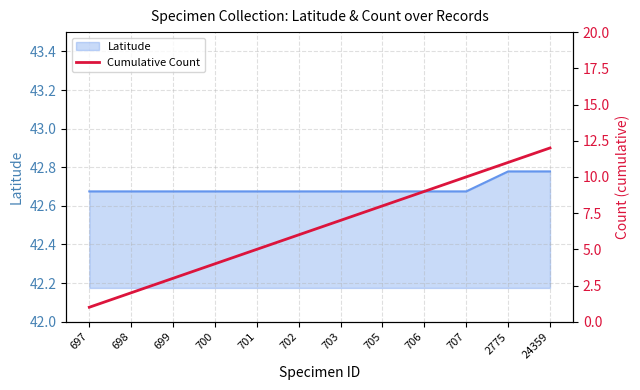

Rank the categories by value from highest to lowest.

24359, 2775, 707, 706, 705, 703, 702, 701, 700, 699, 698, 697